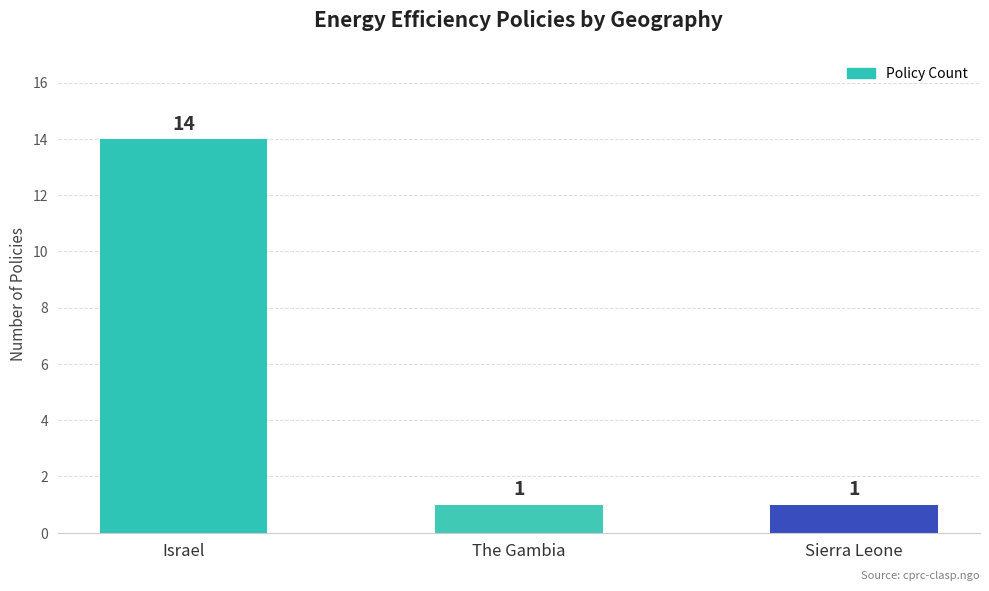

What is the sum of all values?

16